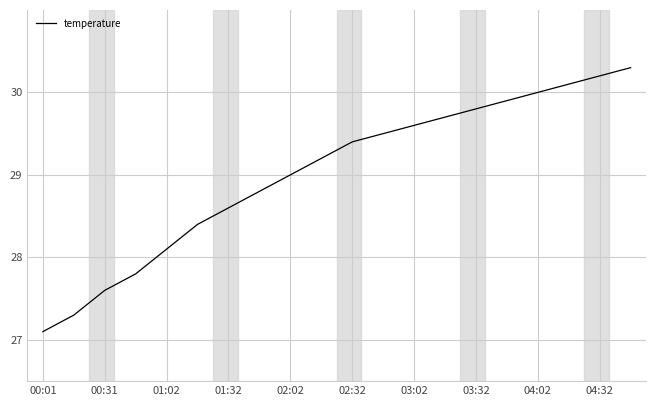

What is the smallest value displayed?

27.1